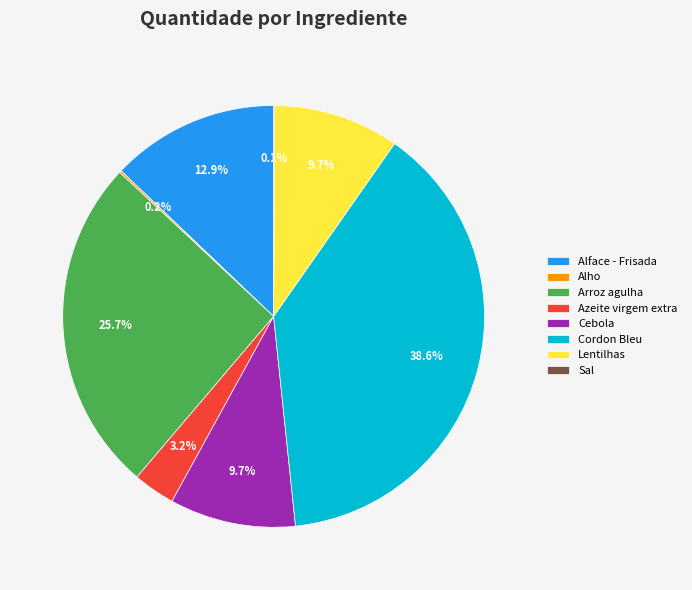

To the nearest percent, what percentage of the pie is Cordon Bleu?

39%